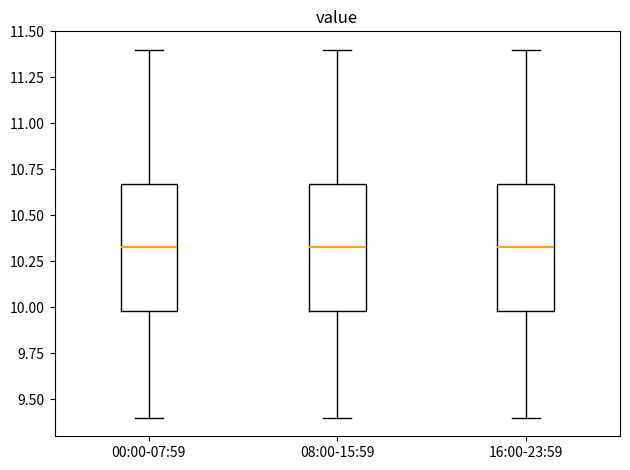

Reading left to right, read every box against the y-axis: the position of its median line, the range the box covers, and the ends of its whiskers. The values are not printed on the chart, so give them approximately, as read against the axis.

00:00-07:59: median 10.35, box 10.00 to 10.65, whiskers 9.40 to 11.40
08:00-15:59: median 10.35, box 10.00 to 10.65, whiskers 9.40 to 11.40
16:00-23:59: median 10.35, box 10.00 to 10.65, whiskers 9.40 to 11.40